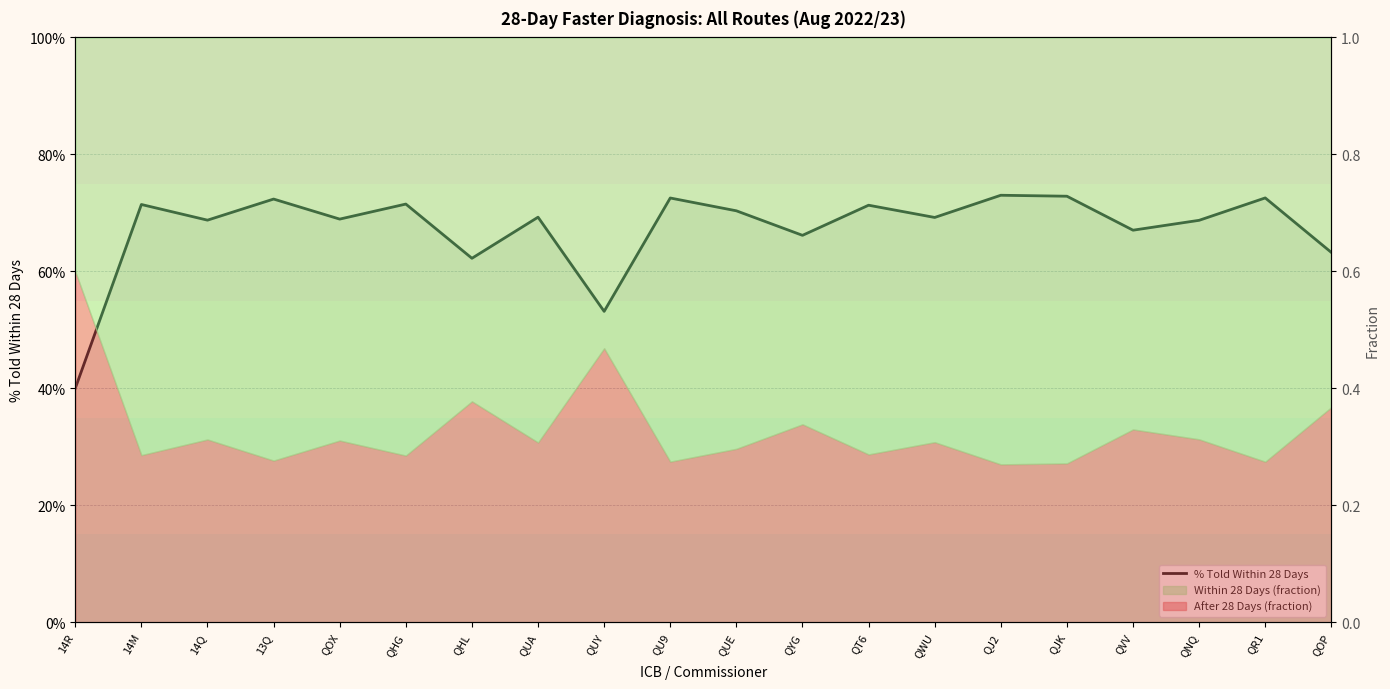

True or false: the data has more than 0 interior local peaks.

True